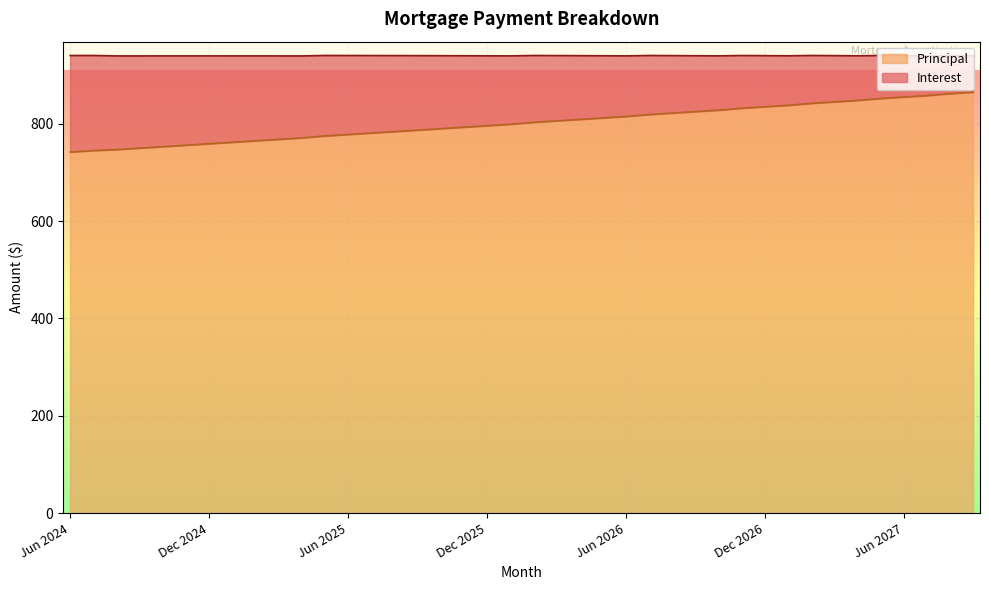

List the labels in order of value, largest first.

Sep 2027, Aug 2027, Jul 2027, Jun 2027, May 2027, Apr 2027, Mar 2027, Feb 2027, Jan 2027, Dec 2026, Nov 2026, Oct 2026, Sep 2026, Aug 2026, Jul 2026, Jun 2026, May 2026, Apr 2026, Mar 2026, Feb 2026, Jan 2026, Dec 2025, Nov 2025, Oct 2025, Sep 2025, Aug 2025, Jul 2025, Jun 2025, May 2025, Apr 2025, Mar 2025, Feb 2025, Jan 2025, Dec 2024, Nov 2024, Oct 2024, Sep 2024, Aug 2024, Jul 2024, Jun 2024